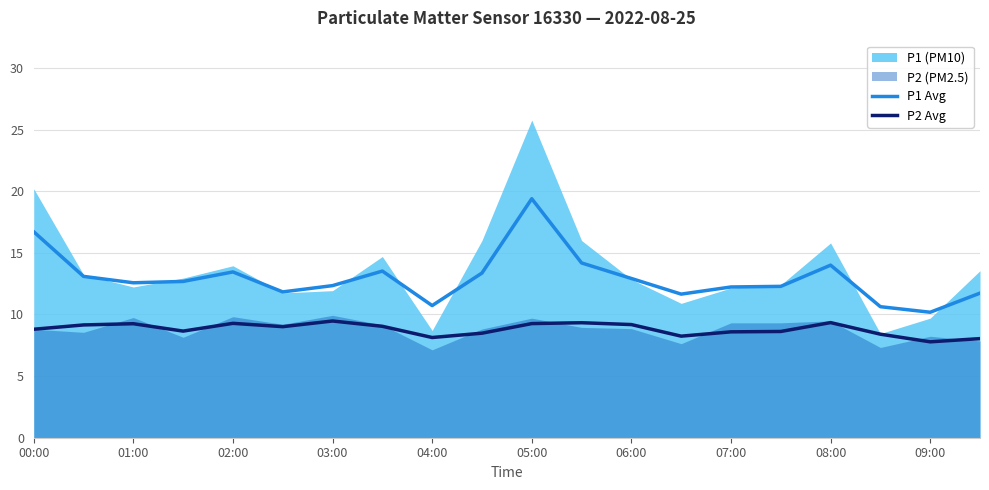

The value of P1 Avg at 00:00 is 10.3. True or false?

False